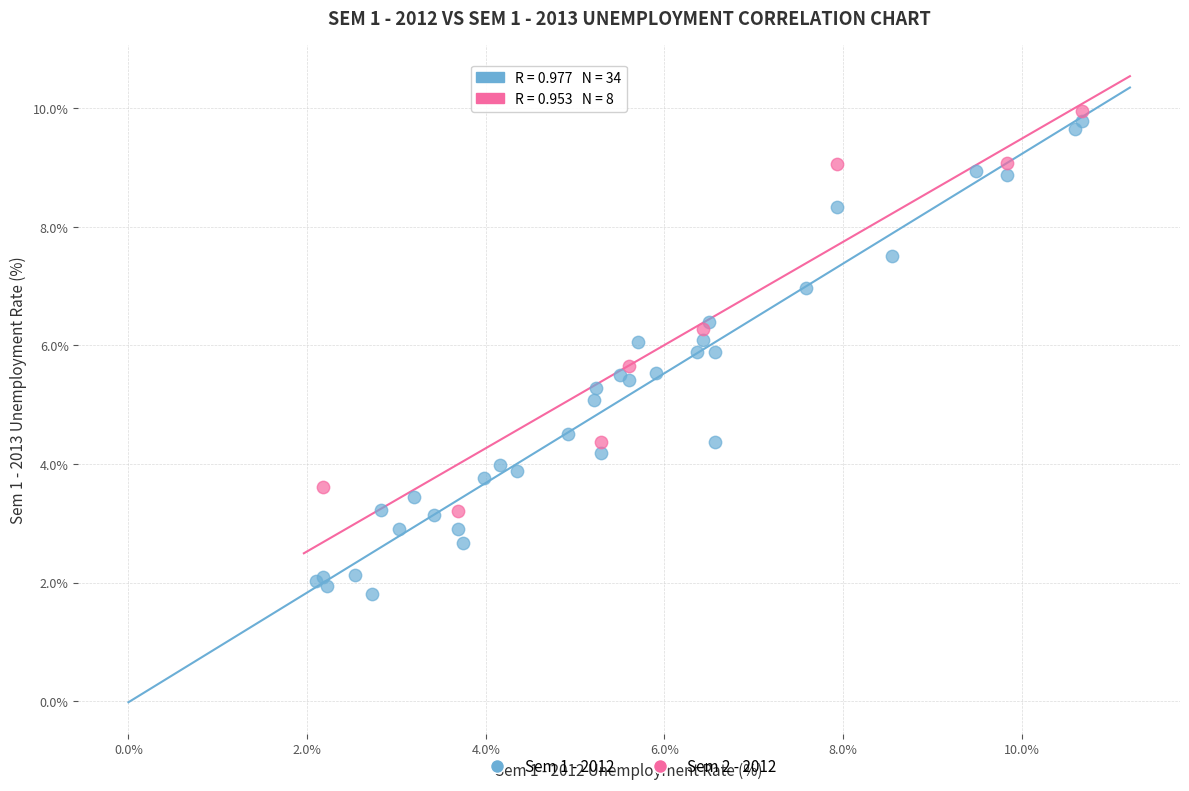

Which series contains the highest Y value?

Sem 2 - 2012